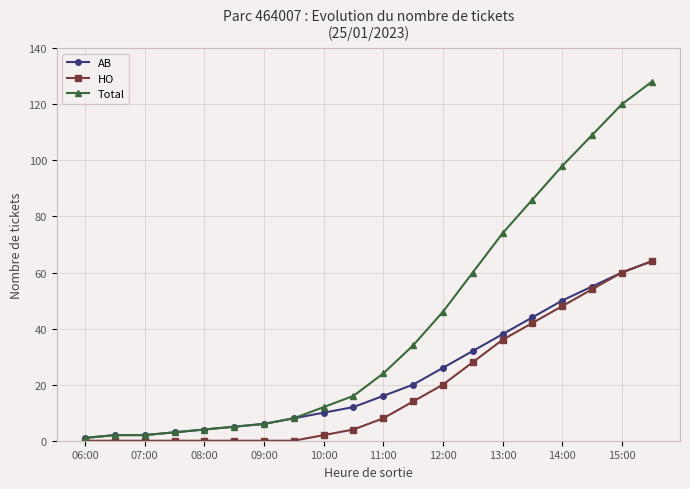

What is the sum of all Total values?

838